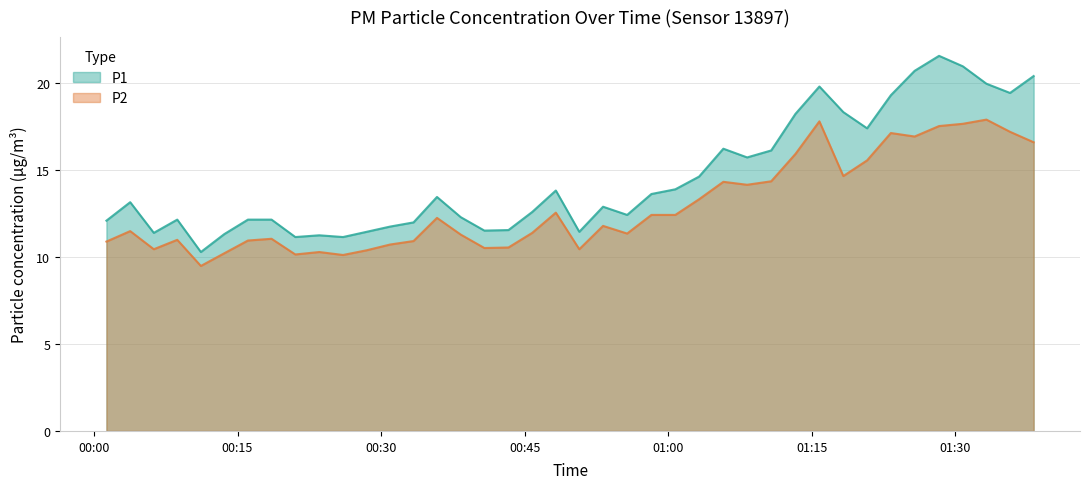

What is the difference between the highest and lowest values at 2022-08-19T00:50:42?

1.0